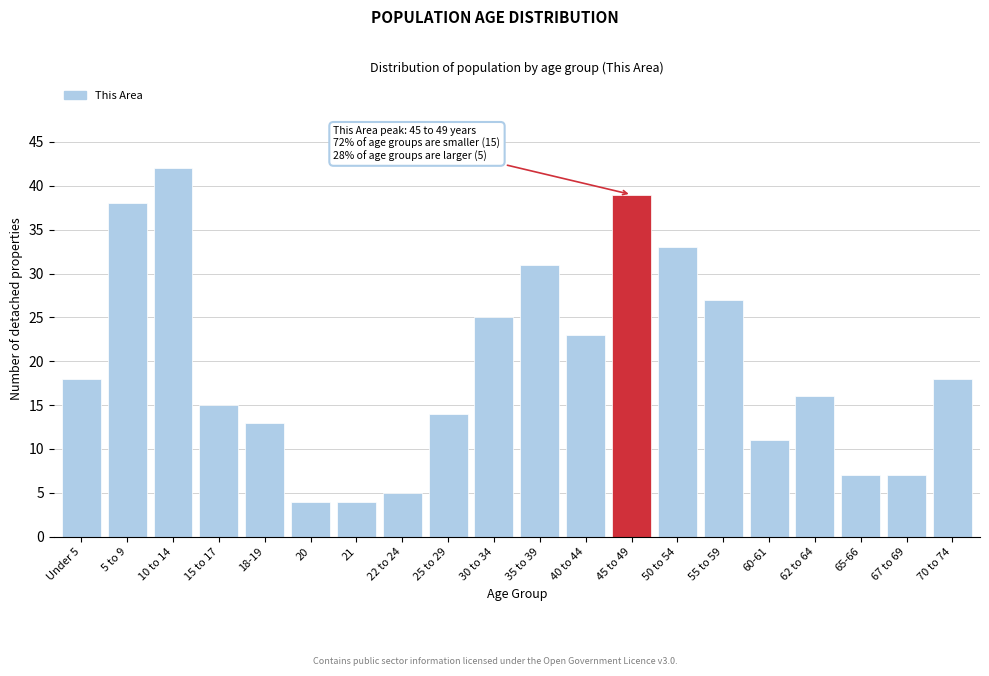

Reading left to right, list all the values displayed in this chart.

Under 5=18	5 to 9=38	10 to 14=42	15 to 17=15	18-19=13	20=4	21=4	22 to 24=5	25 to 29=14	30 to 34=25	35 to 39=31	40 to 44=23	45 to 49=39	50 to 54=33	55 to 59=27	60-61=11	62 to 64=16	65-66=7	67 to 69=7	70 to 74=18